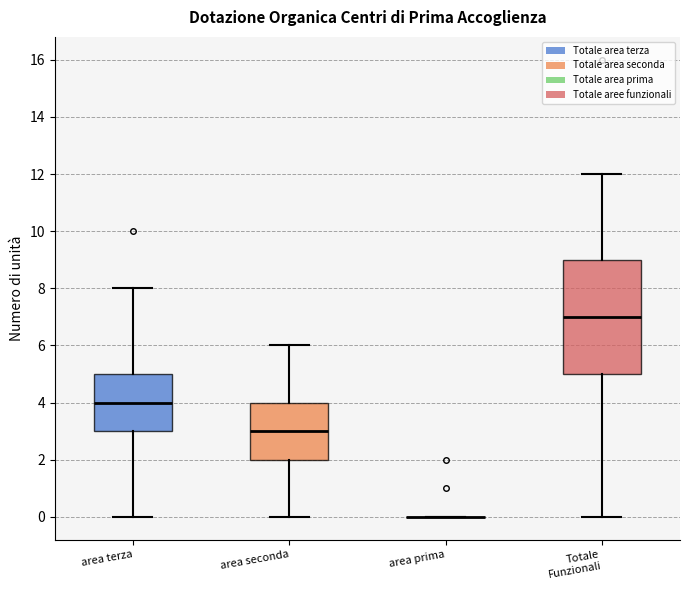

Reading left to right, read every box against the y-axis: the position of its median line, the range the box covers, and the ends of its whiskers. The values are not printed on the chart, so give them approximately, as read against the axis.

area terza: median 4, box 3 to 5, whiskers 0 to 8
area seconda: median 3, box 2 to 4, whiskers 0 to 6
area prima: box collapsed to a line at 0, whiskers 0 to 0
Totale Funzionali: median 7, box 5 to 9, whiskers 0 to 12